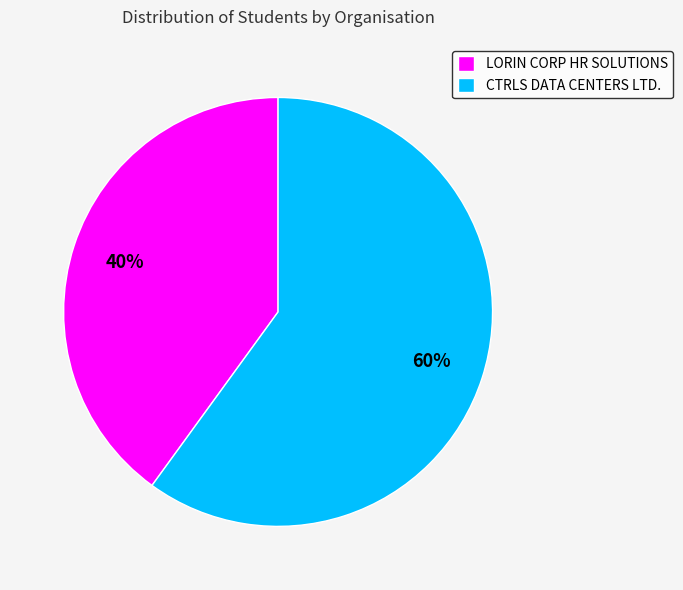

The CTRLS DATA CENTERS LTD. slice represents 60% of the pie. True or false?

True